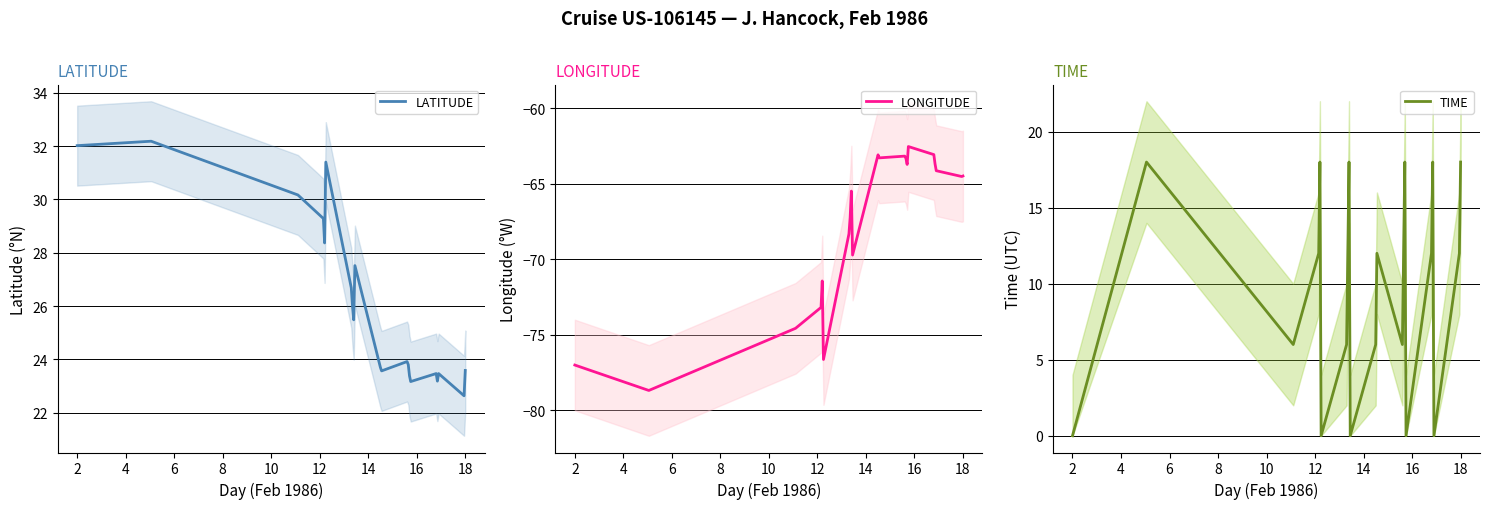

Is it true that LATITUDE equals 32.0 at 2?

True